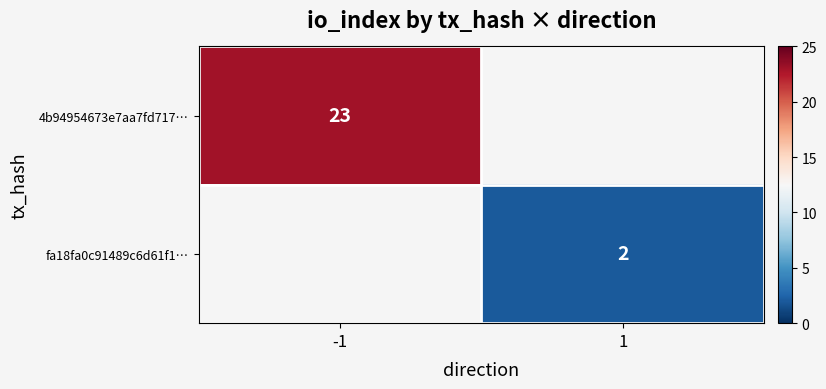

The value of fa18fa0c91489c6d61f1… at 1 is 4. True or false?

False